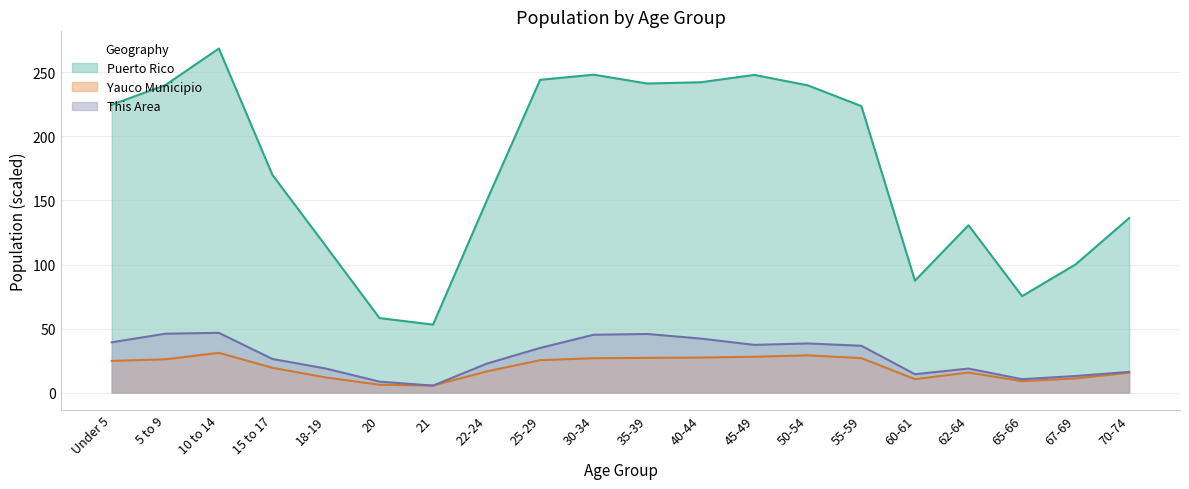

Reading right to left, transcribe all the data shown in this chart.

This Area: 70-74=16.2	67-69=13.0	65-66=10.5	62-64=18.8	60-61=14.4	55-59=36.6	50-54=38.4	45-49=37.3	40-44=42.2	35-39=45.8	30-34=45.2	25-29=34.9	22-24=22.6	21=5.5	20=8.6	18-19=18.8	15 to 17=26.3	10 to 14=46.7	5 to 9=46.0	Under 5=39.3
Yauco Municipio: 70-74=15.6	67-69=11.1	65-66=9.0	62-64=15.7	60-61=10.5	55-59=26.9	50-54=29.1	45-49=28.0	40-44=27.4	35-39=27.1	30-34=26.9	25-29=25.4	22-24=16.6	21=5.5	20=6.2	18-19=11.9	15 to 17=19.4	10 to 14=31.1	5 to 9=26.0	Under 5=24.8
Puerto Rico: 70-74=136.3	67-69=100.1	65-66=75.3	62-64=130.7	60-61=87.4	55-59=223.6	50-54=239.8	45-49=248.0	40-44=242.3	35-39=241.3	30-34=248.2	25-29=244.2	22-24=149.5	21=53.1	20=58.2	18-19=114.3	15 to 17=170.0	10 to 14=268.6	5 to 9=240.0	Under 5=224.8